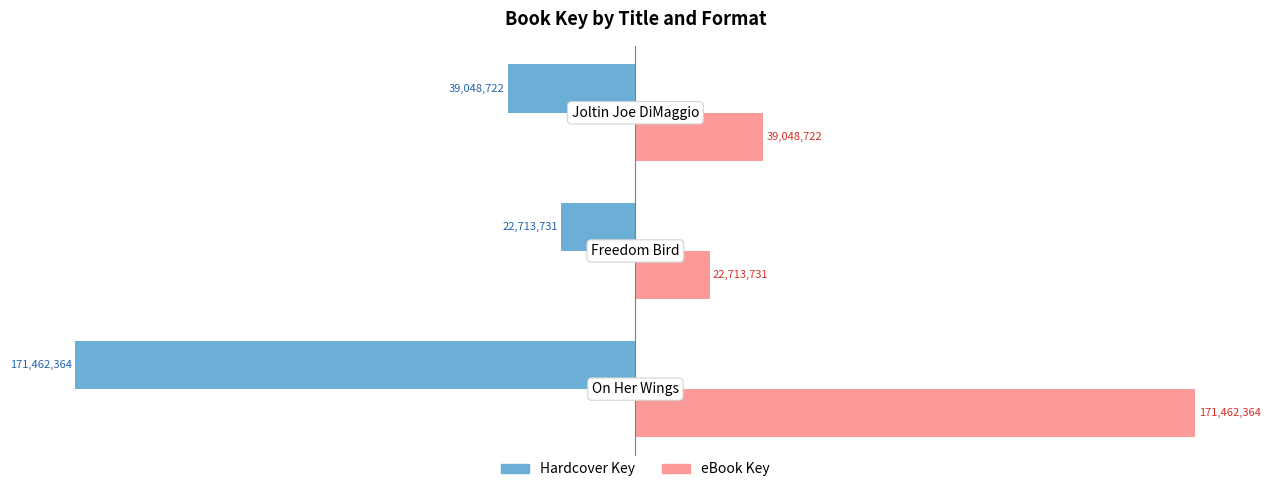

How many data points in Hardcover Key are above -39048722?

1